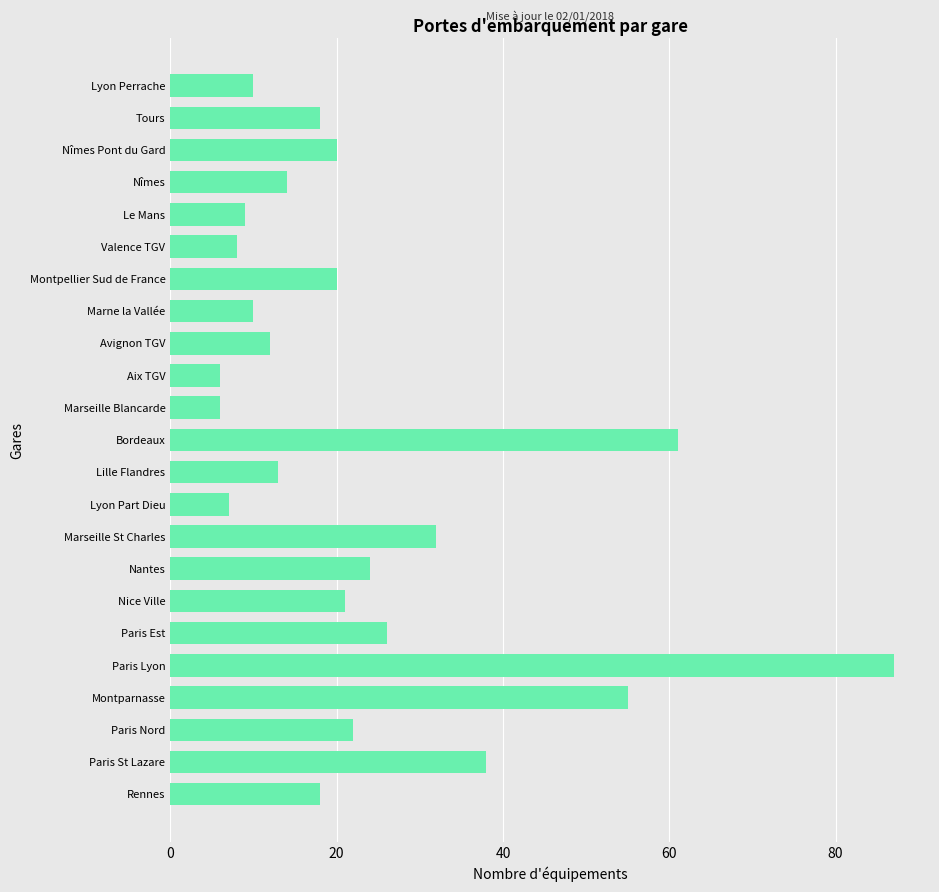

The value at Avignon TGV is 12. True or false?

True